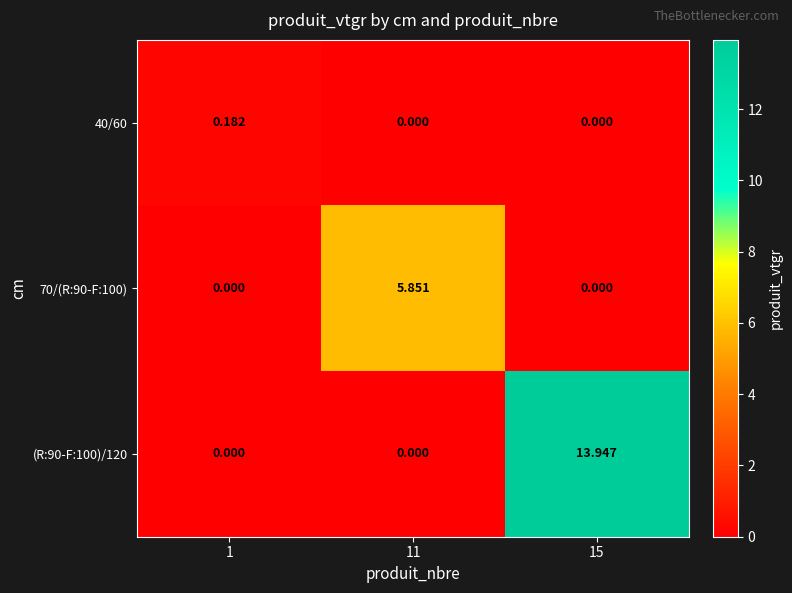

Is the value of (R:90-F:100)/120 at 1 greater than the value of 40/60 at 1?

No